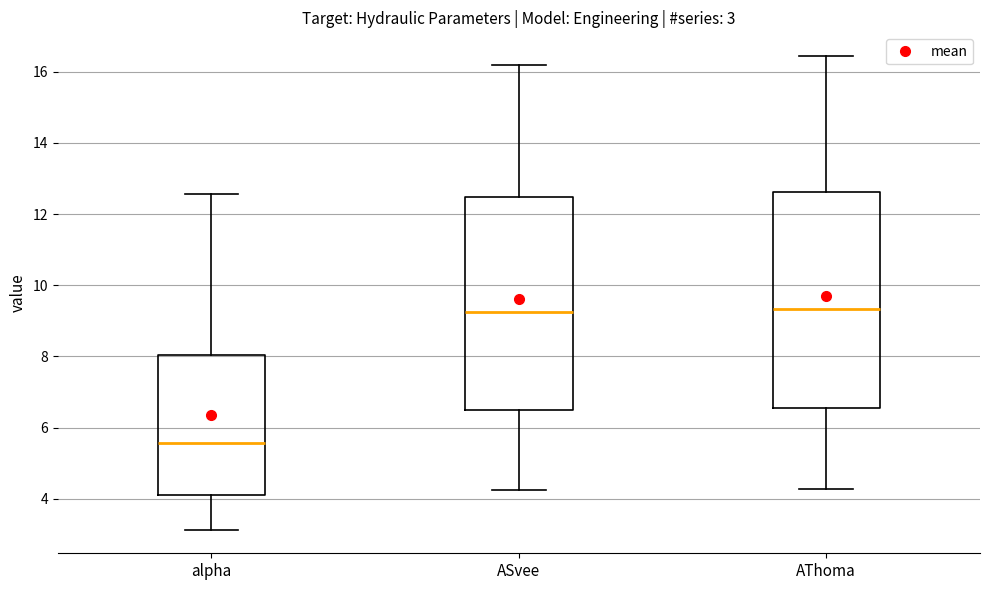

Which box has the lowest median line?

alpha